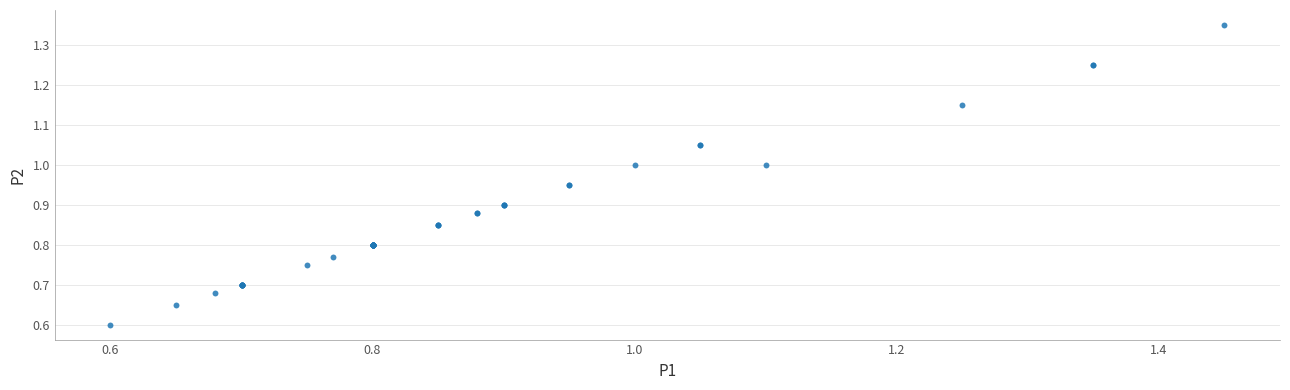

What Y value in the scatter plot is closest to 0?

0.6